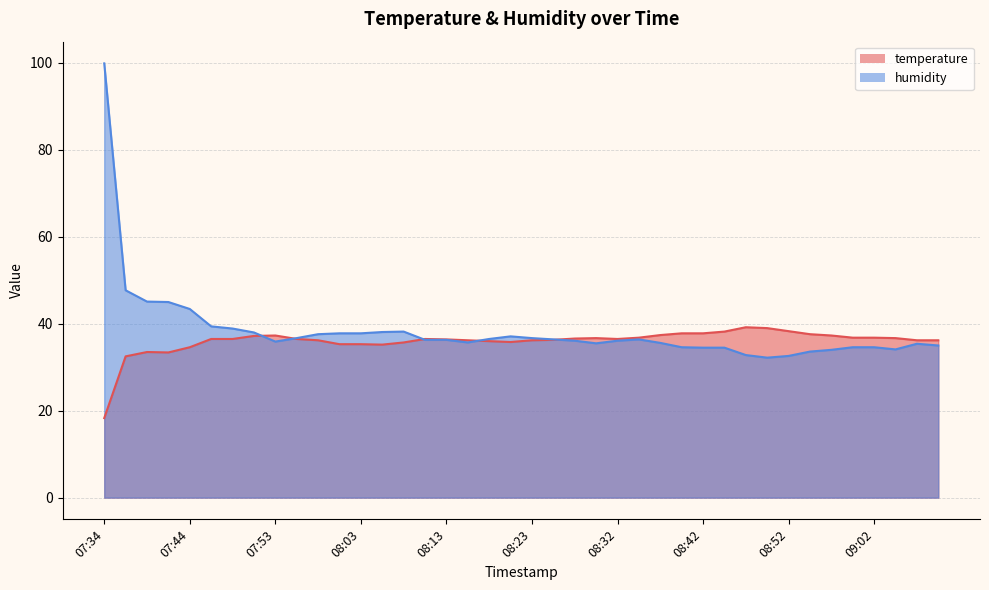

At which category does the chart reach its peak across all series?

07:34